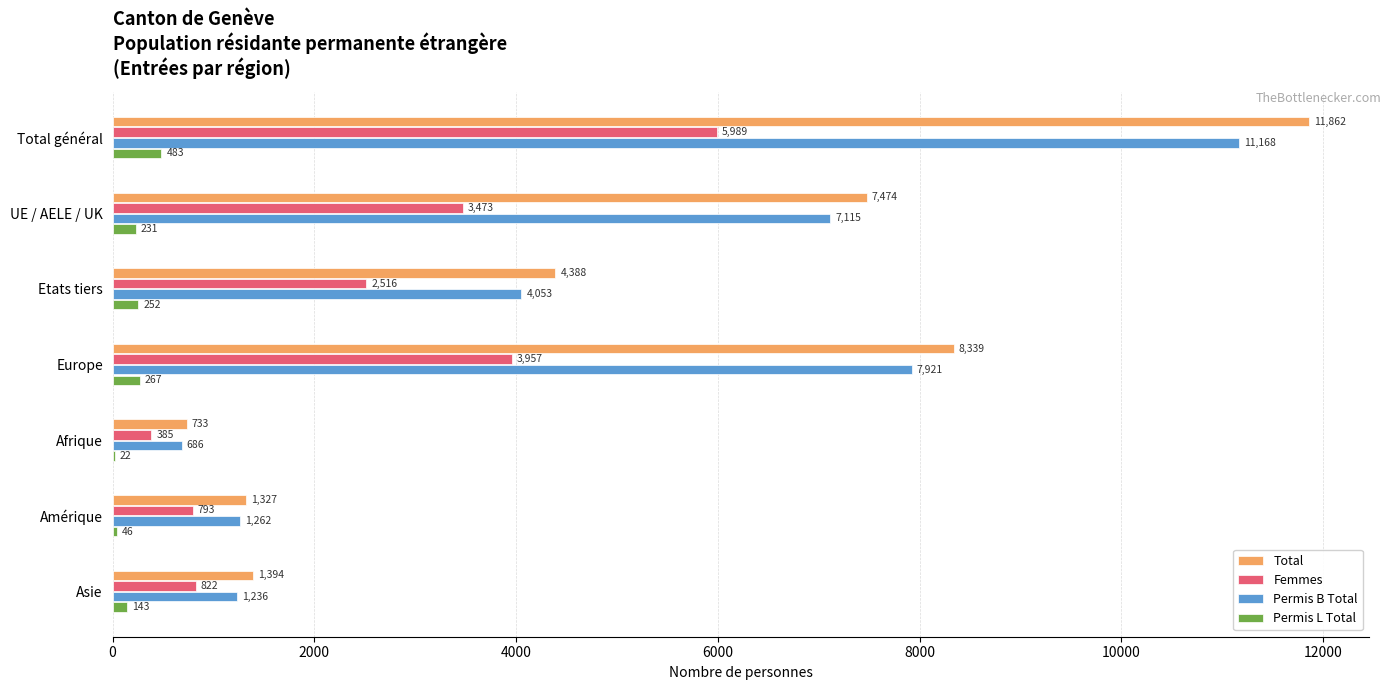

What is the average value of the Total series?

5074